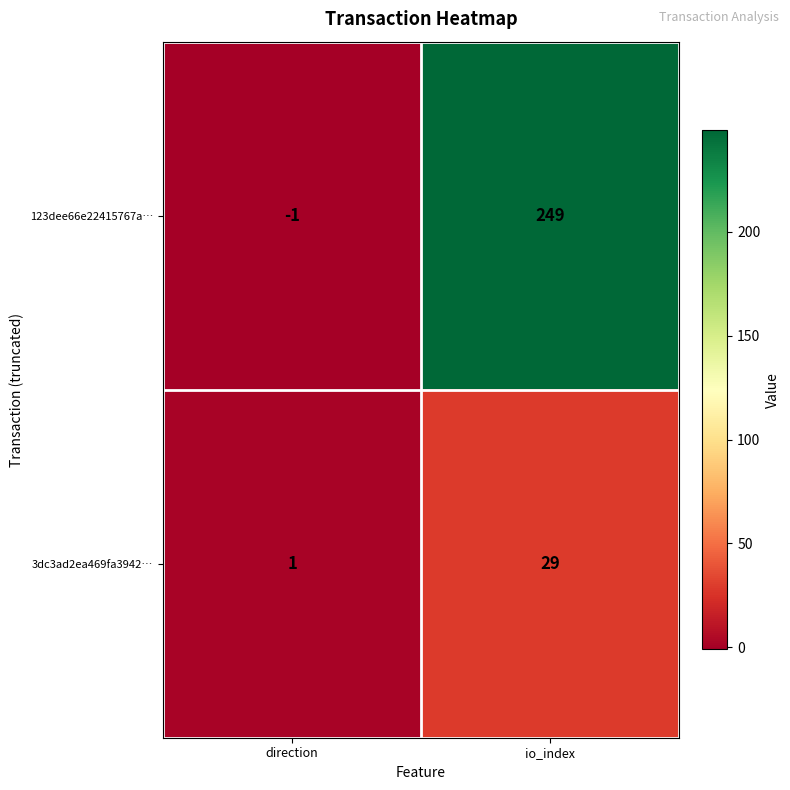

Rank the series by their average value, from highest to lowest.

123dee66e22415767a…, 3dc3ad2ea469fa3942…